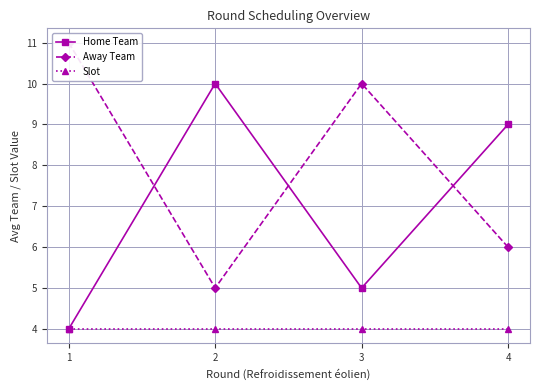

At how many categories does at least one series exceed 4?

4